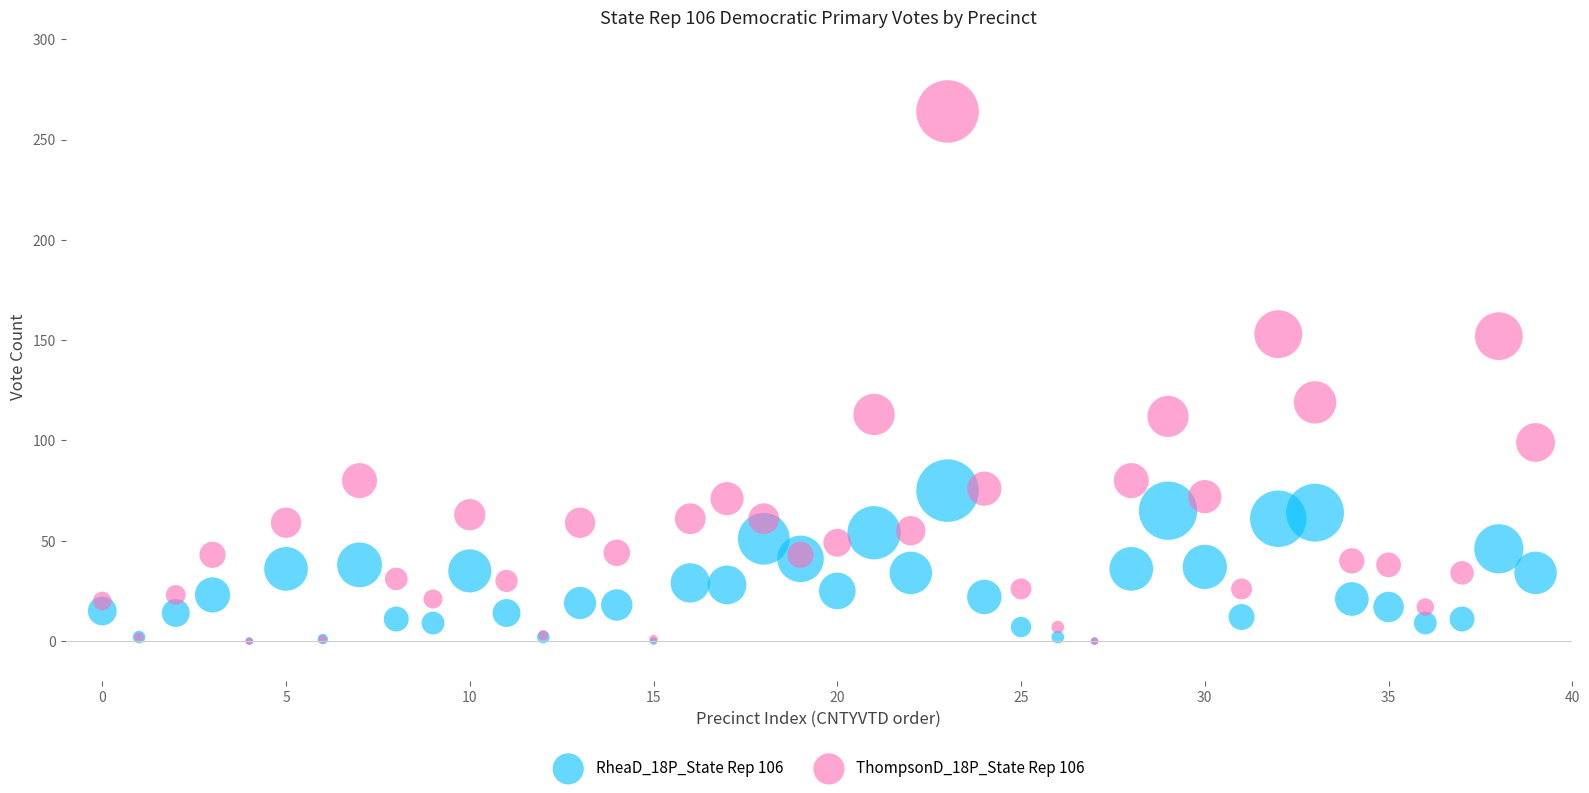

Across all series, what Y value is closest to 132?

119